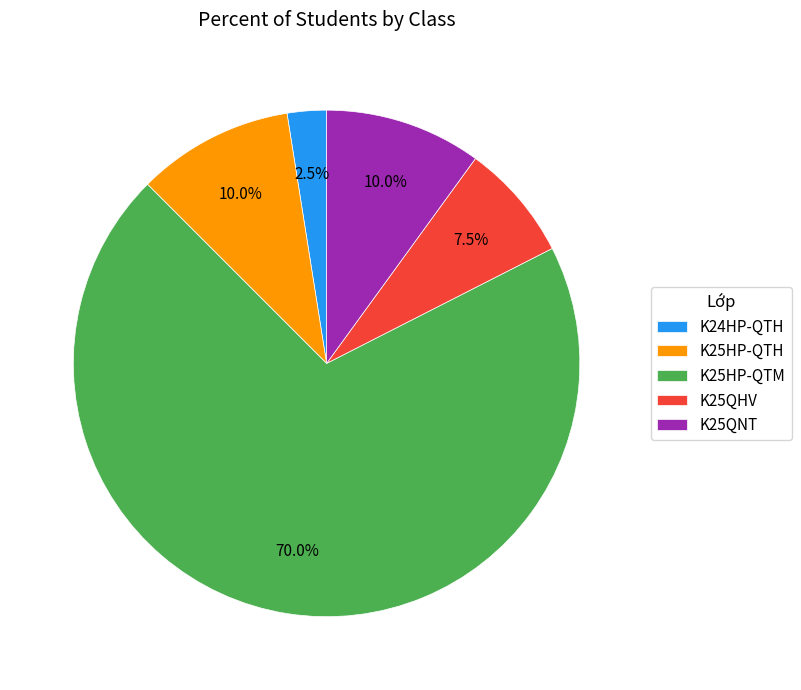

Does K25HP-QTM represent more than half of the total?

Yes